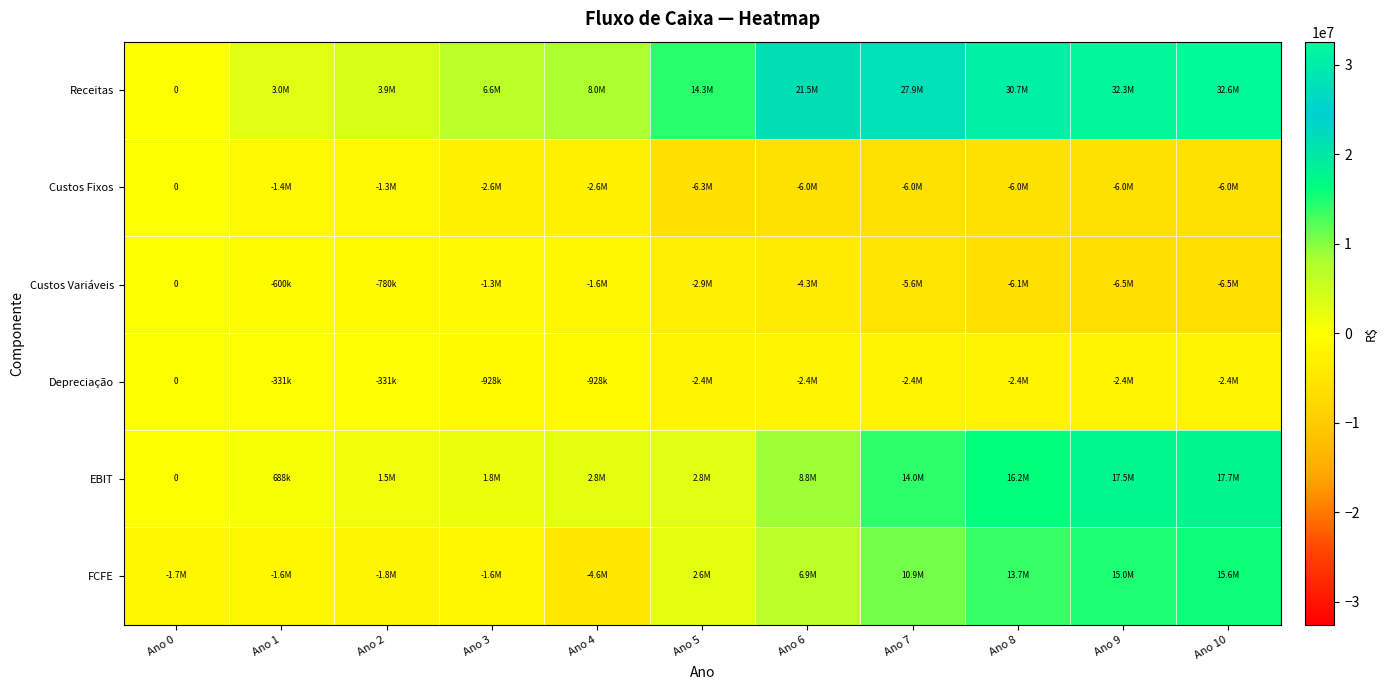

Count the number of data series in this chart.

6